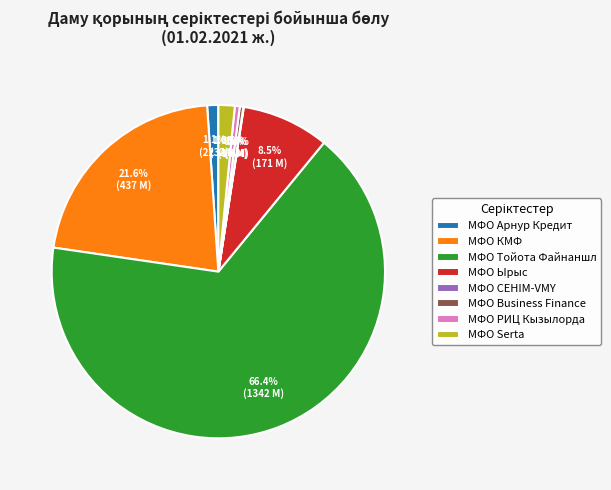

Combined, what portion of the pie is МФО Business Finance and МФО Serta?

1.9%